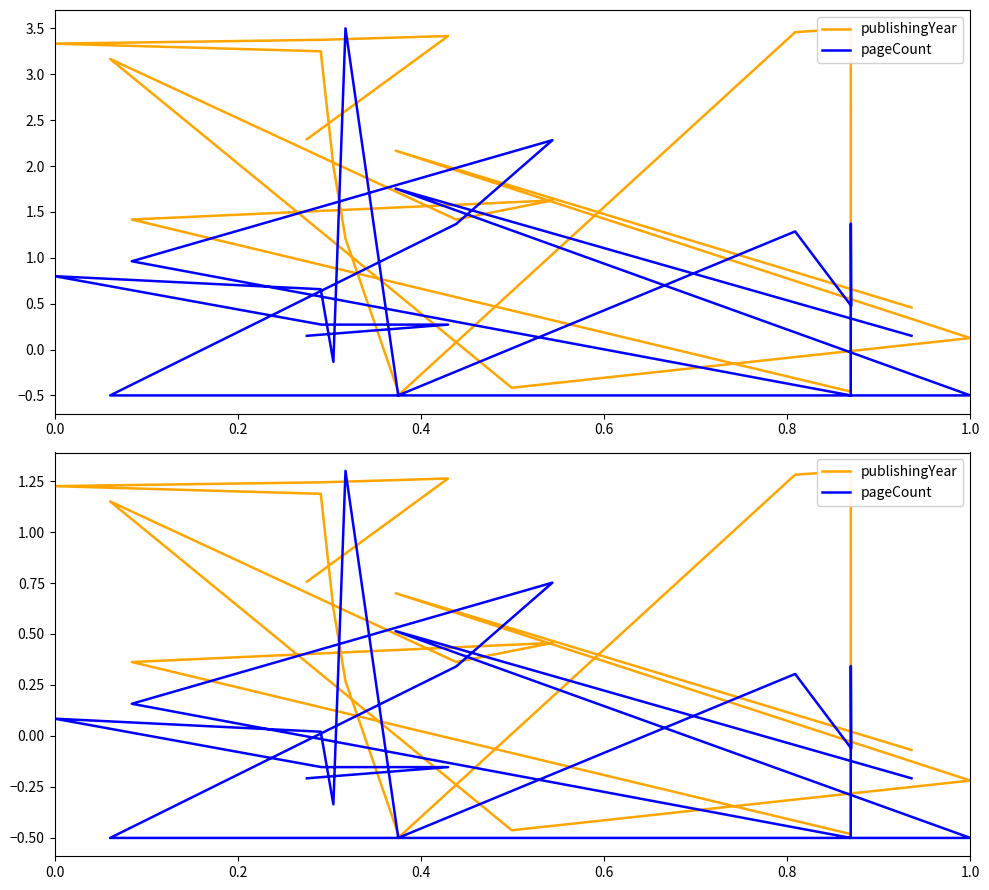

Rank the series by their average value, from highest to lowest.

publishingYear, pageCount